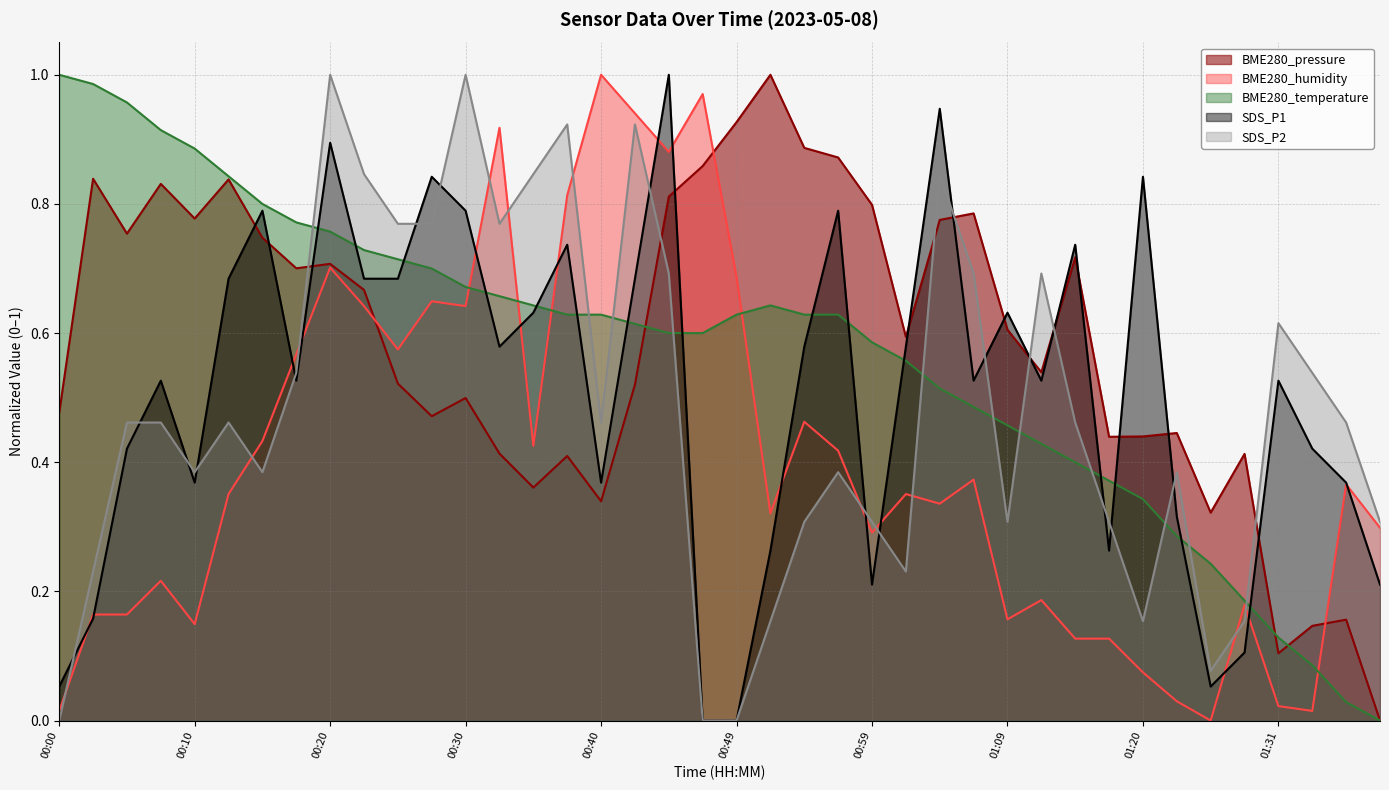

How many interior local valleys does the SDS_P1 series have?

9